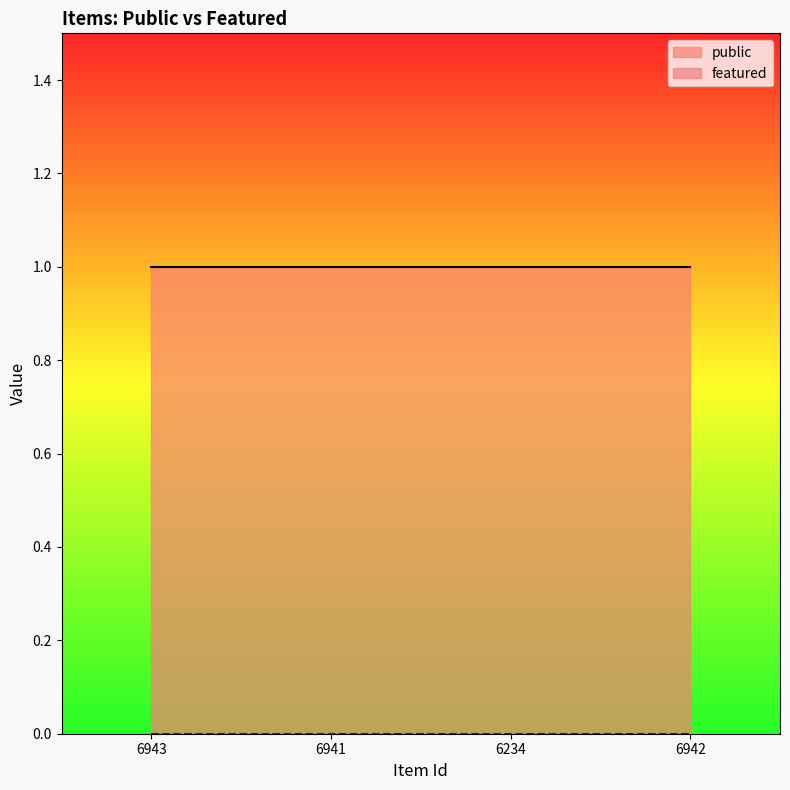

True or false: featured and public cross at least once.

False